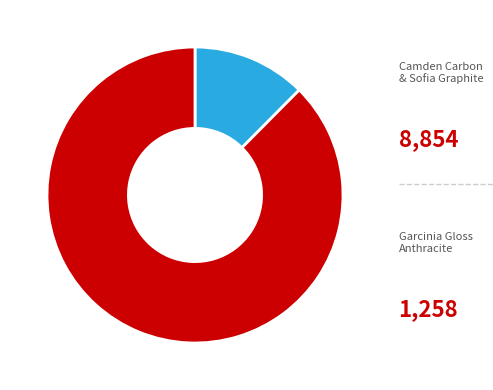

Count the number of slices in the pie.

2